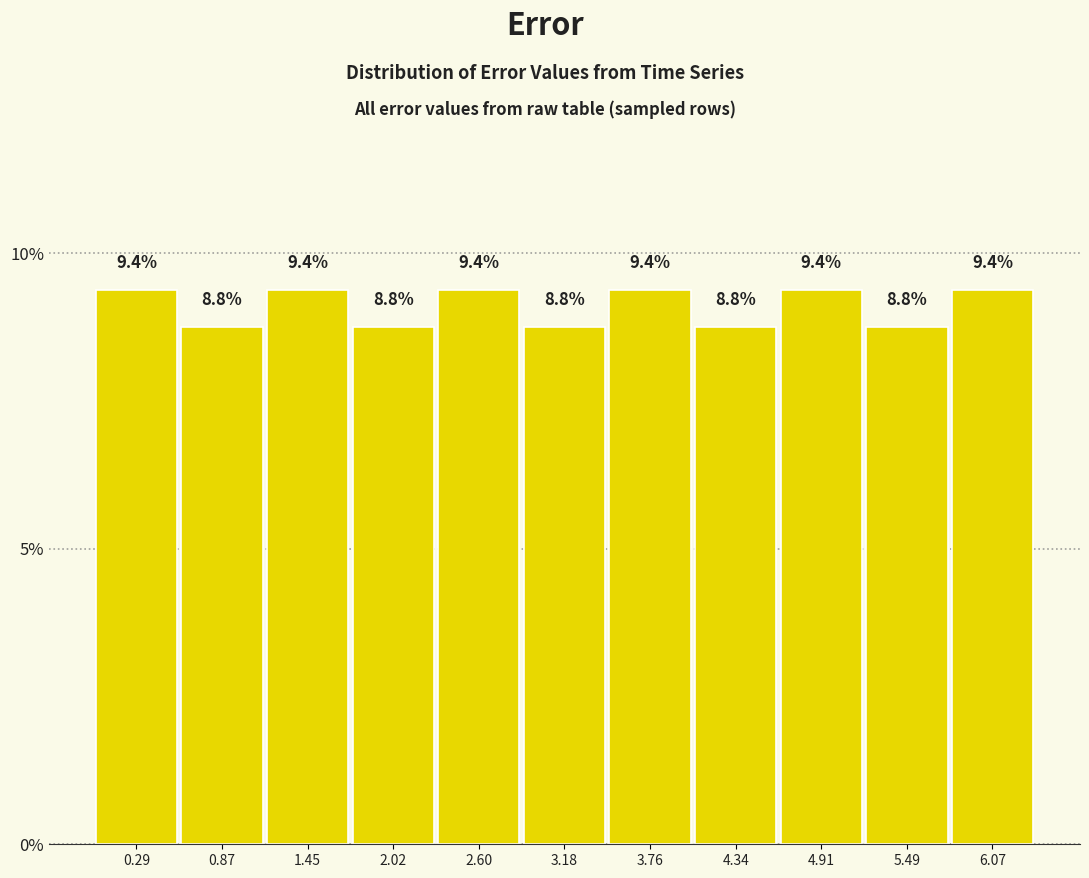

How tall is the bar that spans 0.0 to 0.6 on the x-axis? The bar edges are not printed on the chart, so give them approximately, as read against the axis.

9.4